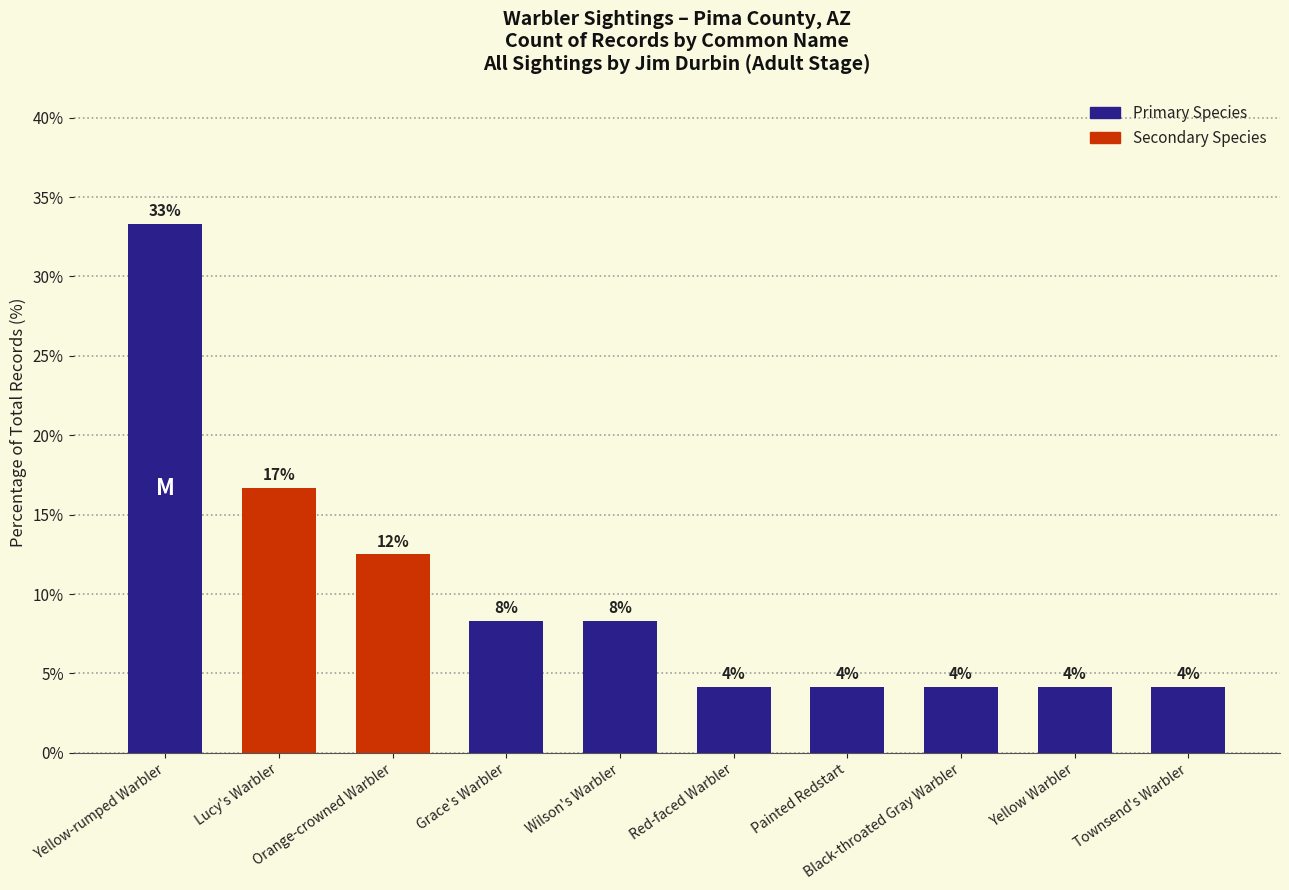

What is the sum of the values at Grace's Warbler and Townsend's Warbler?

12.5